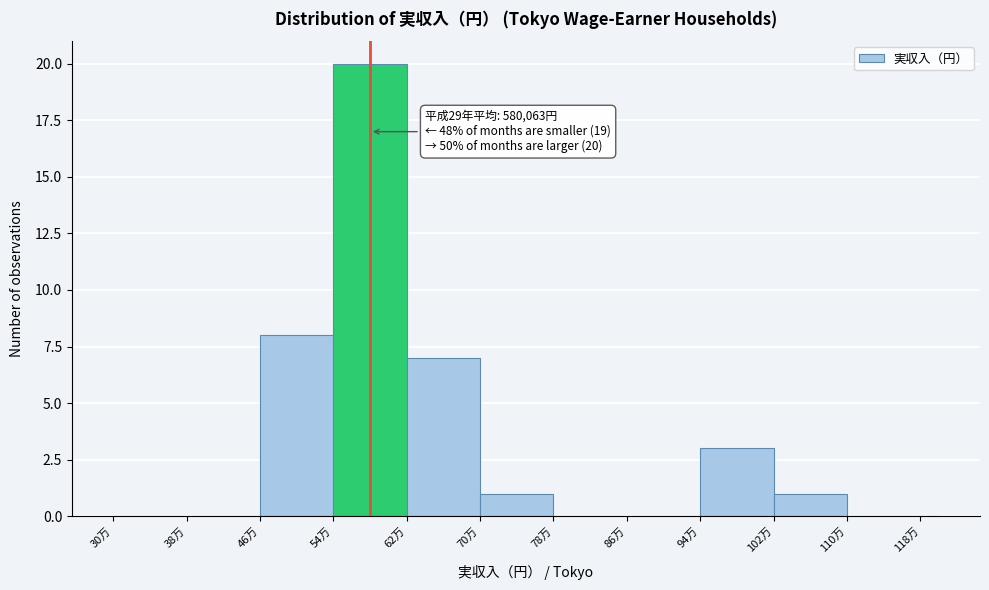

Reading left to right, list all the values displayed in this chart.

30万=0	38万=0	46万=8	54万=20	62万=7	70万=1	78万=0	86万=0	94万=3	102万=1	110万=0	118万=0